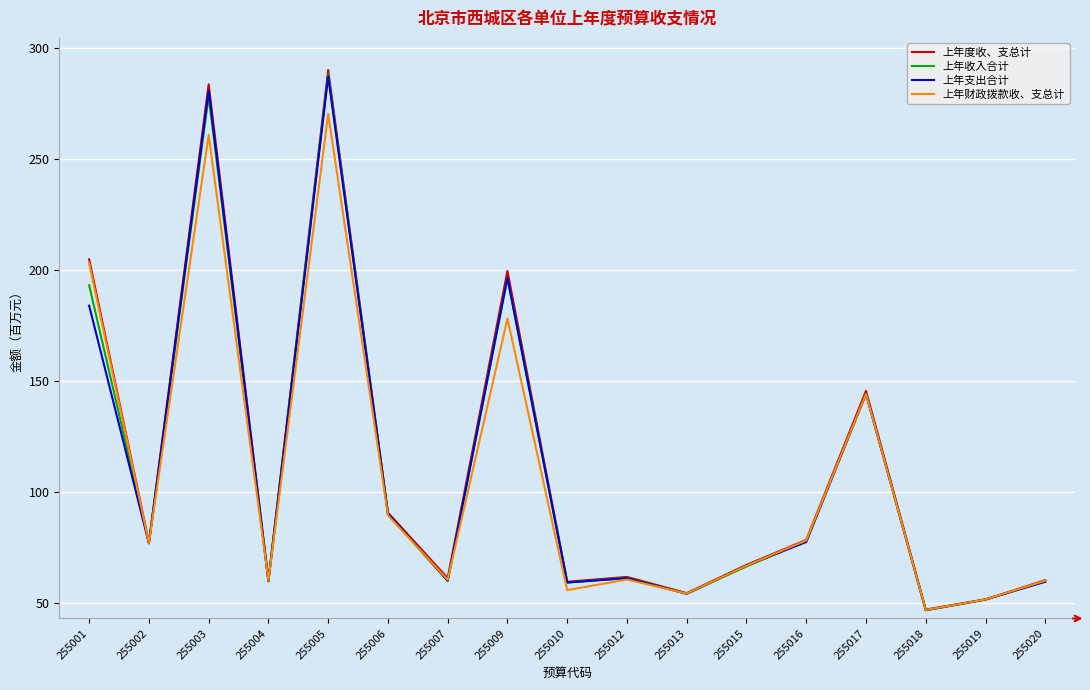

Is it true that 上年度收、支总计 equals 451.7 at 255005?

False